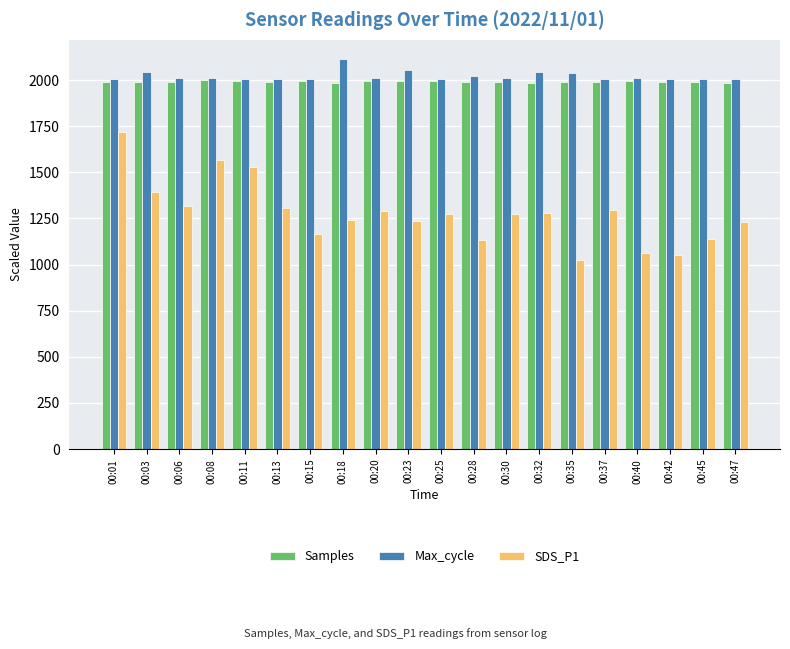

How many groups of bars are there?

20